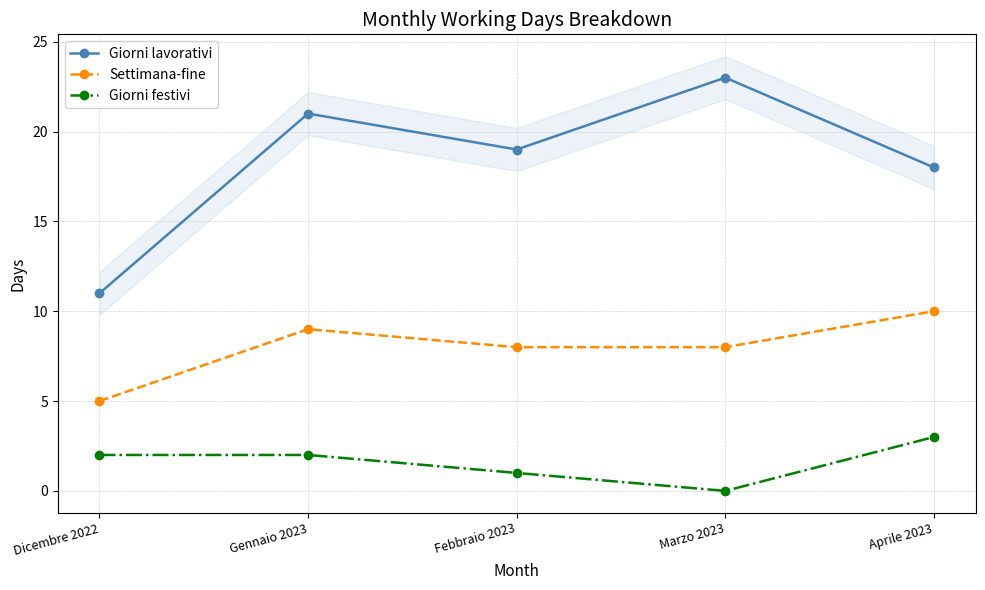

What are all the series names shown in the legend?

Giorni lavorativi, Settimana-fine, Giorni festivi